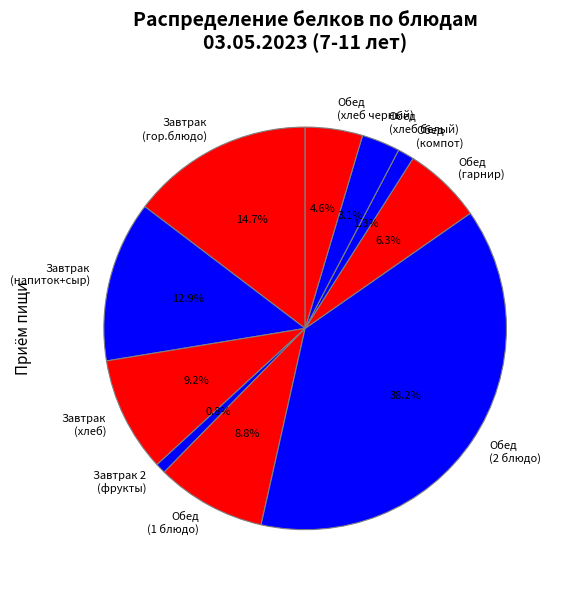

Does Обед (хлеб белый) represent more than half of the total?

No